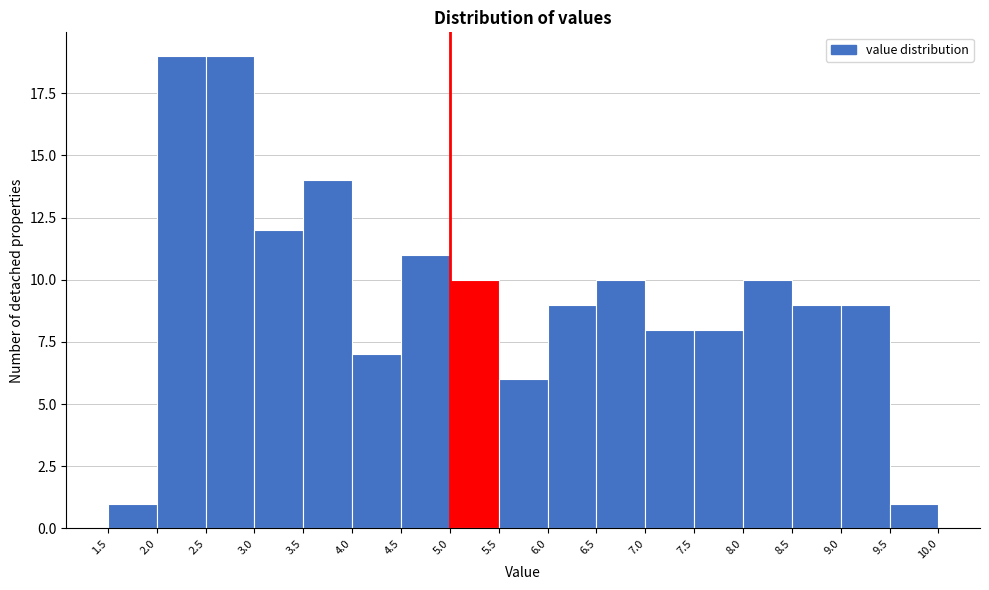

Reading left to right, transcribe this chart: for each bar, give the range it covers on the x-axis and its height. The values are not printed on the chart, so give them approximately, as read against the axis.

1.5 to 2.0: 1
2.0 to 2.5: 19
2.5 to 3.0: 19
3.0 to 3.5: 12
3.5 to 4.0: 14
4.0 to 4.5: 7
4.5 to 5.0: 11
5.0 to 5.5: 10
5.5 to 6.0: 6
6.0 to 6.5: 9
6.5 to 7.0: 10
7.0 to 7.5: 8
7.5 to 8.0: 8
8.0 to 8.5: 10
8.5 to 9.0: 9
9.0 to 9.5: 9
9.5 to 10.0: 1